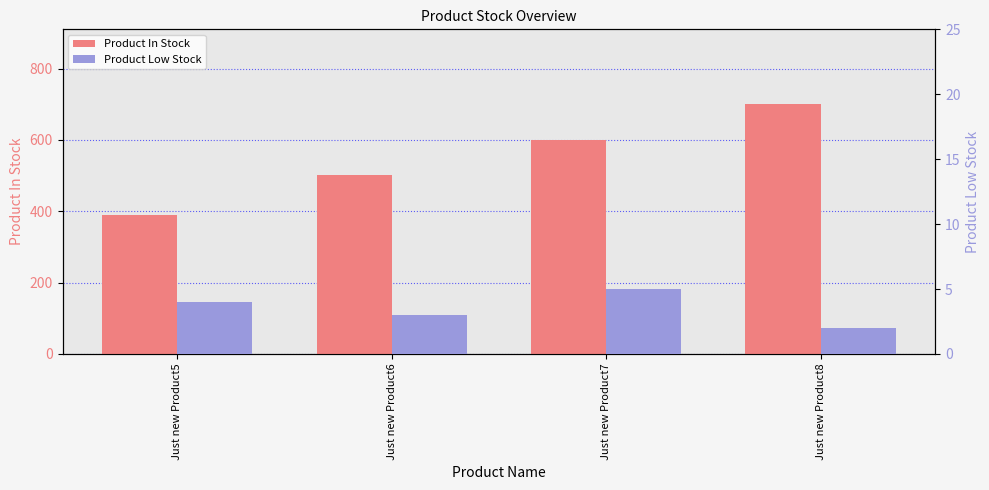

What is the difference between the Product In Stock values at Just new Product7 and Just new Product8?

101